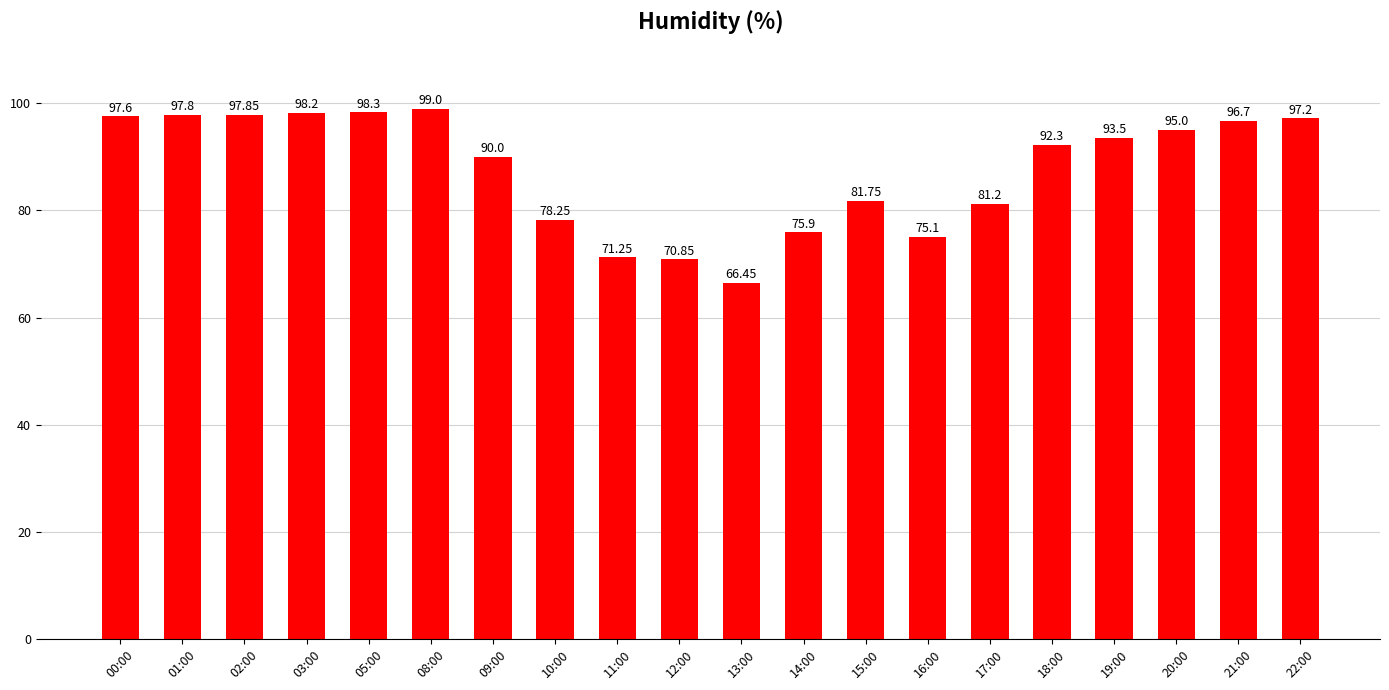

What is the value of the 6th bar from the left?

99.0